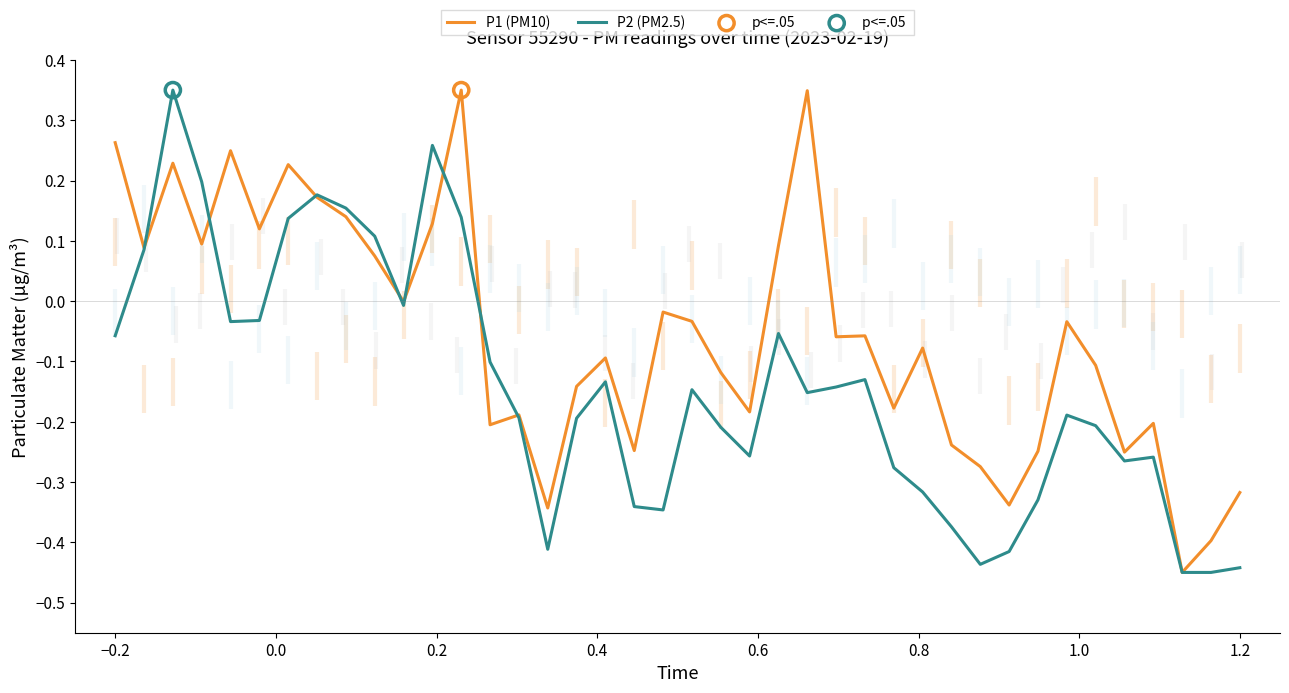

Which series contains the highest Y value?

P1 (PM10)